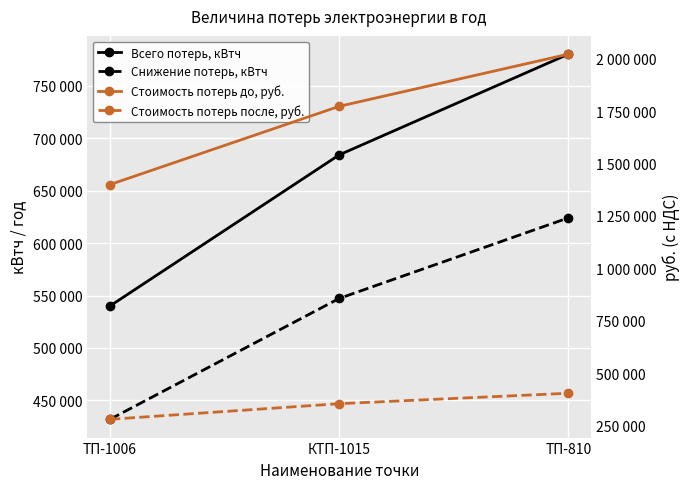

Reading left to right, transcribe all the data shown in this chart.

Всего потерь, кВтч: 540000.0	684000.0	780000.0
Снижение потерь, кВтч: 432000.0	547200.0	624000.0
Стоимость потерь до, руб.: 1399680.0	1772928.0	2021760.0
Стоимость потерь после, руб.: 279936.0	354585.6	404352.0